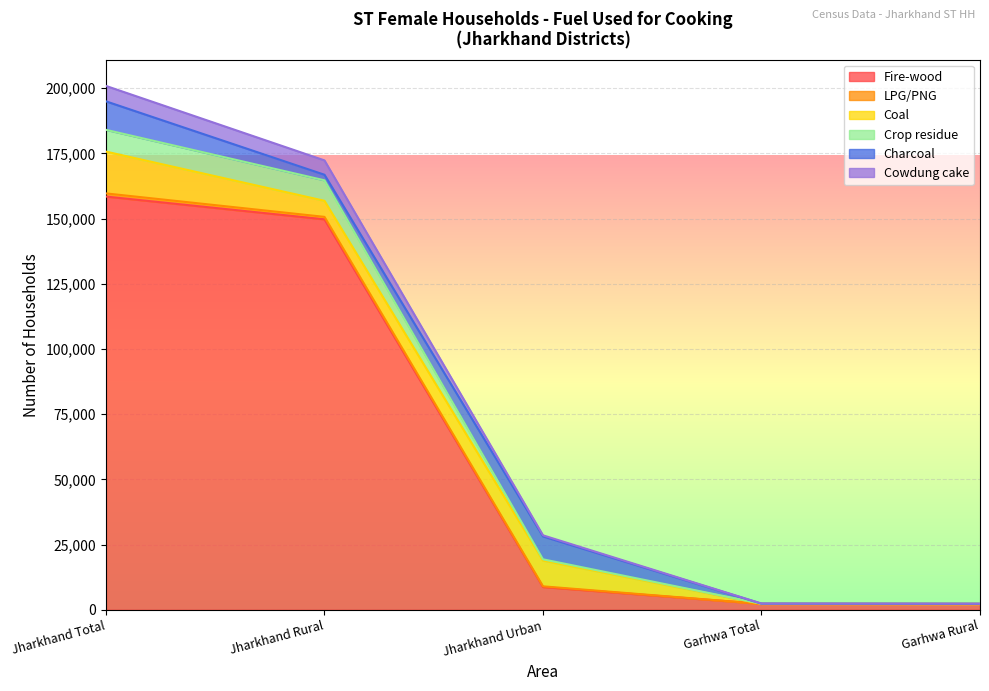

What is the average value of the Fire-wood series?

64289